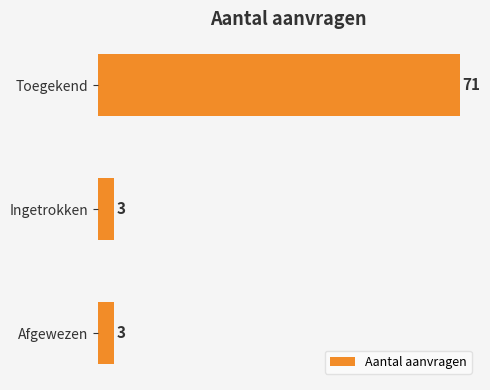

What is the label of the 3rd bar from the top?

Afgewezen